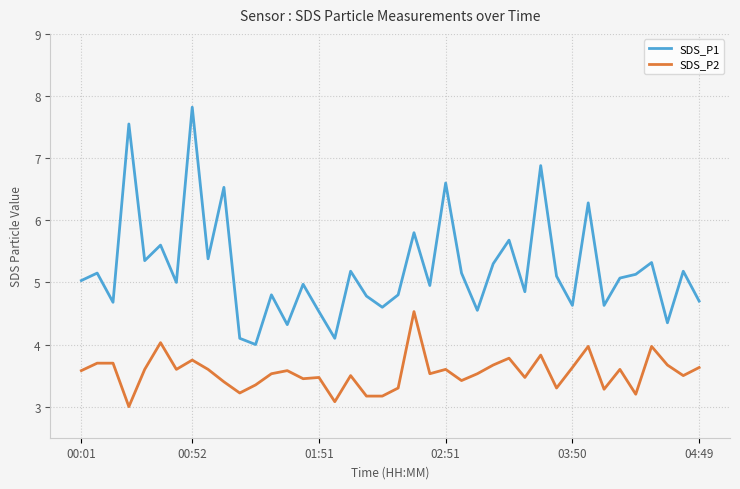

List the series in order of their overall mean, highest first.

SDS_P1, SDS_P2